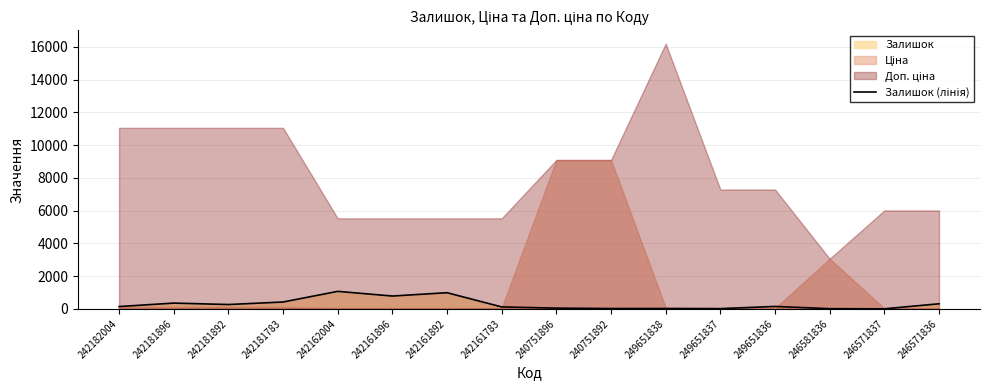

How many points are lower than both their immediate neighbors (excluding endpoints)?

5